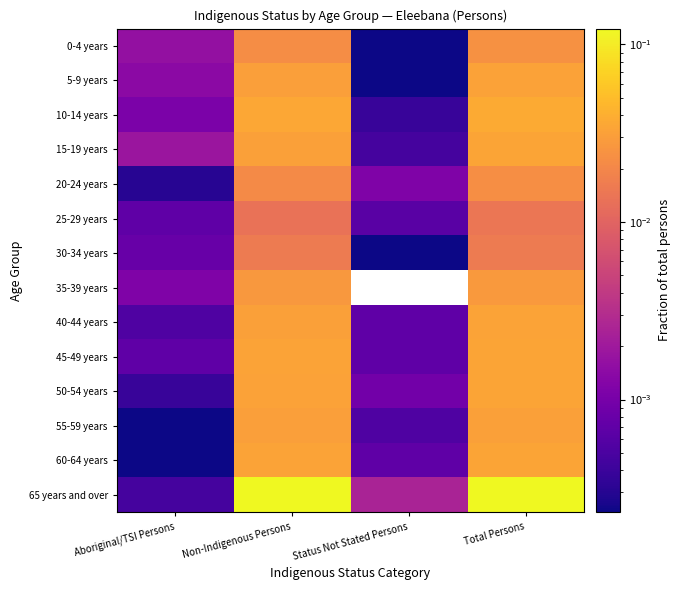

Reading right to left, what are all the values shown in this chart?

0-4 years: Total Persons=0.0	Status Not Stated Persons=0.0	Non-Indigenous Persons=0.0	Aboriginal/TSI Persons=0.0
5-9 years: Total Persons=0.0	Status Not Stated Persons=0.0	Non-Indigenous Persons=0.0	Aboriginal/TSI Persons=0.0
10-14 years: Total Persons=0.0	Status Not Stated Persons=0.0	Non-Indigenous Persons=0.0	Aboriginal/TSI Persons=0.0
15-19 years: Total Persons=0.0	Status Not Stated Persons=0.0	Non-Indigenous Persons=0.0	Aboriginal/TSI Persons=0.0
20-24 years: Total Persons=0.0	Status Not Stated Persons=0.0	Non-Indigenous Persons=0.0	Aboriginal/TSI Persons=0.0
25-29 years: Total Persons=0.0	Status Not Stated Persons=0.0	Non-Indigenous Persons=0.0	Aboriginal/TSI Persons=0.0
30-34 years: Total Persons=0.0	Status Not Stated Persons=0.0	Non-Indigenous Persons=0.0	Aboriginal/TSI Persons=0.0
35-39 years: Total Persons=0.0	Status Not Stated Persons=0.0	Non-Indigenous Persons=0.0	Aboriginal/TSI Persons=0.0
40-44 years: Total Persons=0.0	Status Not Stated Persons=0.0	Non-Indigenous Persons=0.0	Aboriginal/TSI Persons=0.0
45-49 years: Total Persons=0.0	Status Not Stated Persons=0.0	Non-Indigenous Persons=0.0	Aboriginal/TSI Persons=0.0
50-54 years: Total Persons=0.0	Status Not Stated Persons=0.0	Non-Indigenous Persons=0.0	Aboriginal/TSI Persons=0.0
55-59 years: Total Persons=0.0	Status Not Stated Persons=0.0	Non-Indigenous Persons=0.0	Aboriginal/TSI Persons=0.0
60-64 years: Total Persons=0.0	Status Not Stated Persons=0.0	Non-Indigenous Persons=0.0	Aboriginal/TSI Persons=0.0
65 years and over: Total Persons=0.1	Status Not Stated Persons=0.0	Non-Indigenous Persons=0.1	Aboriginal/TSI Persons=0.0